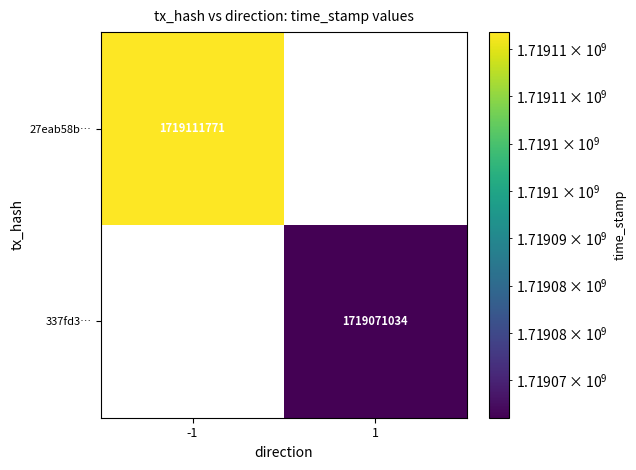

Is it true that 337fd3… equals 1719071034 at 1?

True